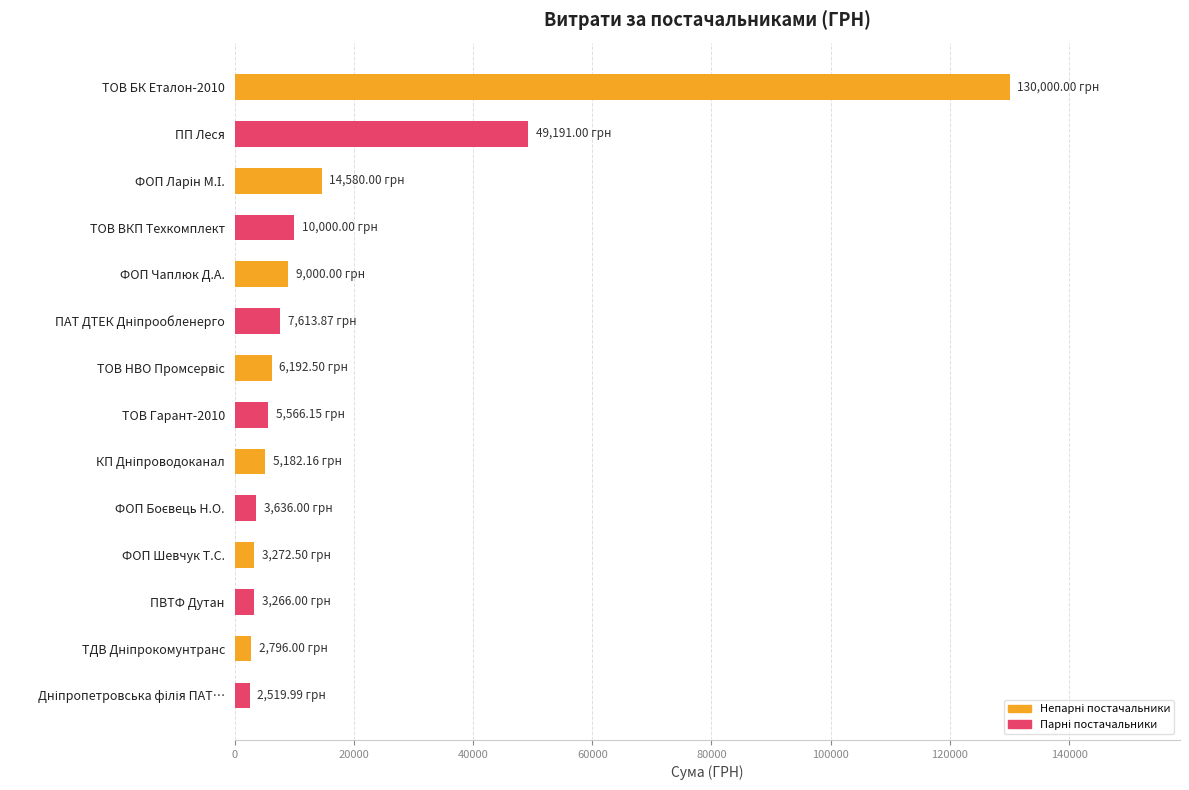

What is the difference between the maximum and minimum values?

127480.0